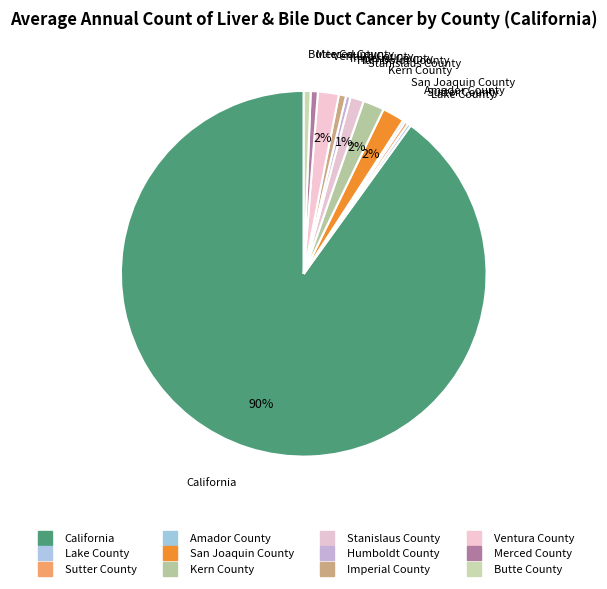

What is the change in value from Stanislaus County to Humboldt County?

-39